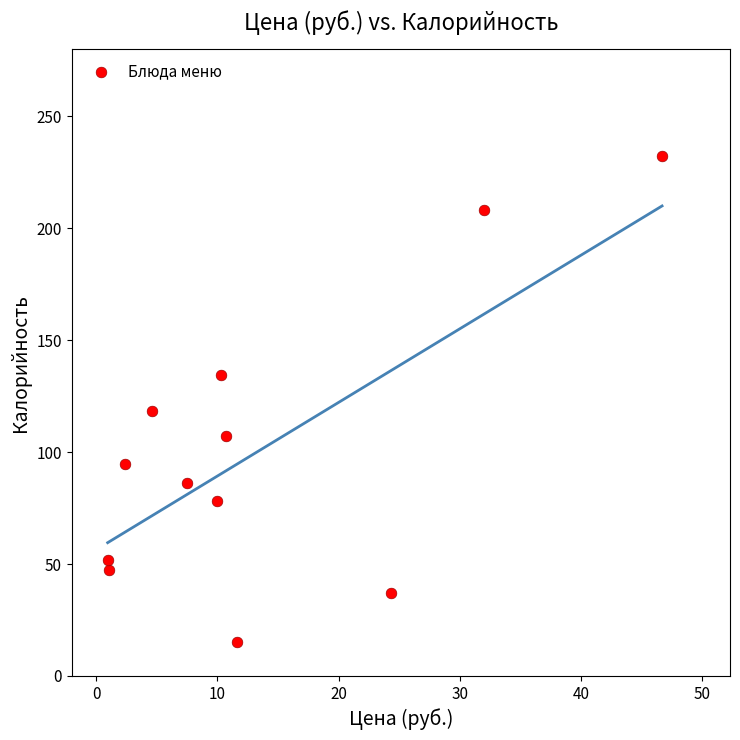

What Y value in the scatter plot is closest to 123?

118.2